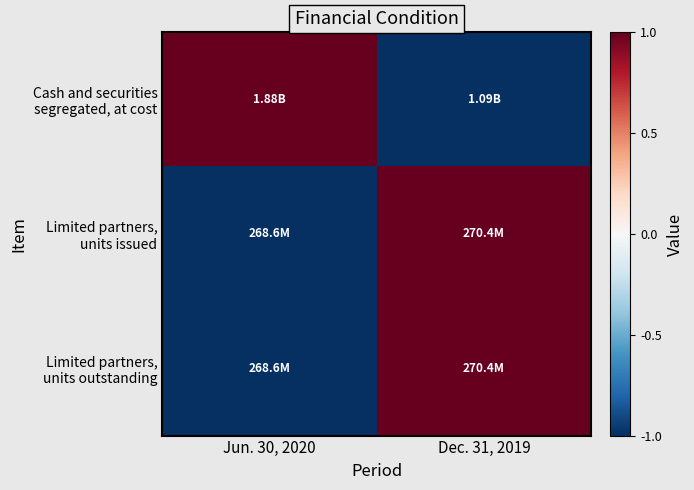

Which series has the largest total across all categories?

Cash and securities segregated, at cost